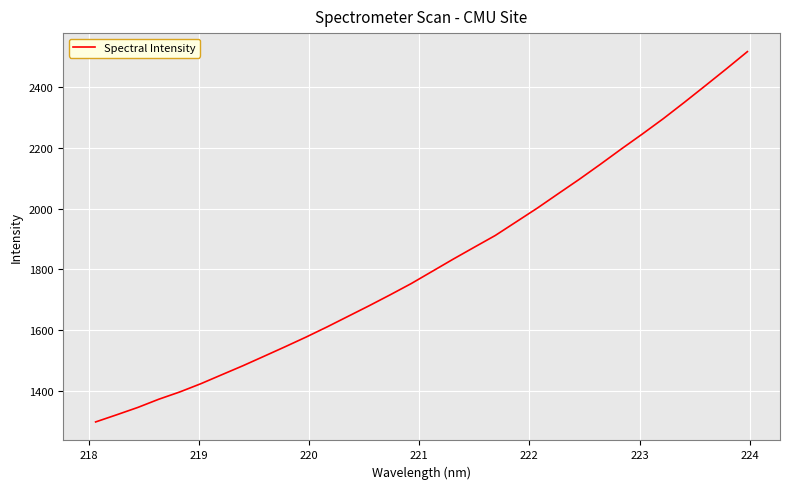

What is the maximum value shown in the chart?

2517.1